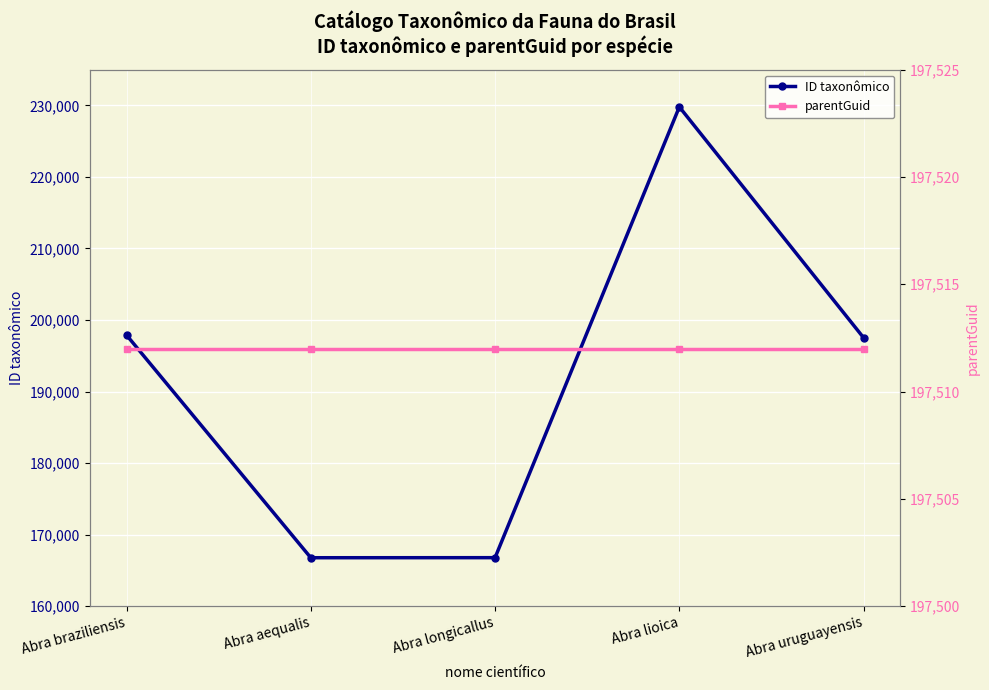

The value of ID taxonômico at Abra lioica is 229781. True or false?

True